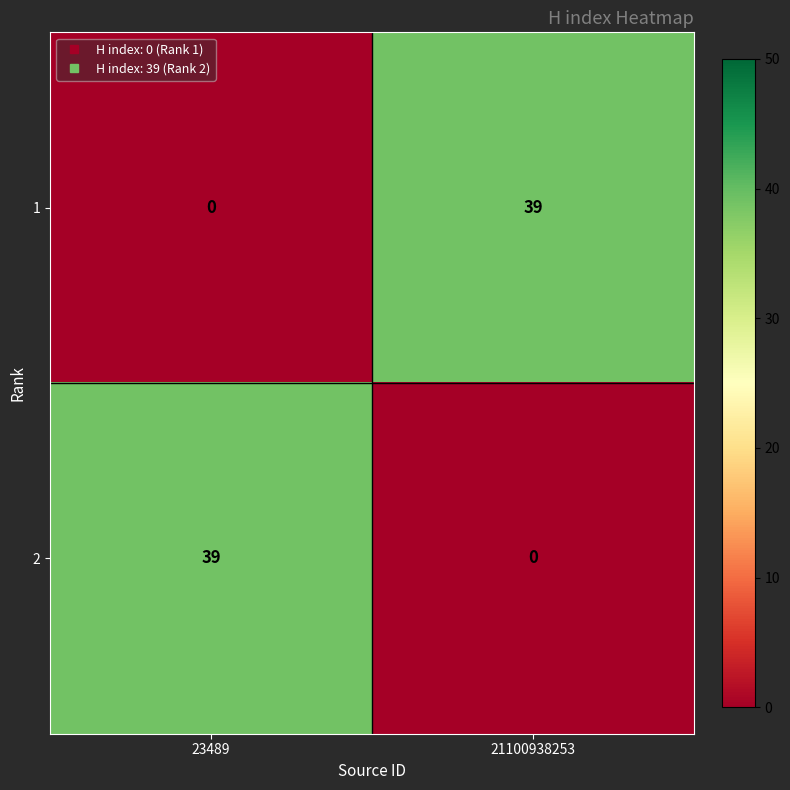

Count the number of categories in the chart.

2